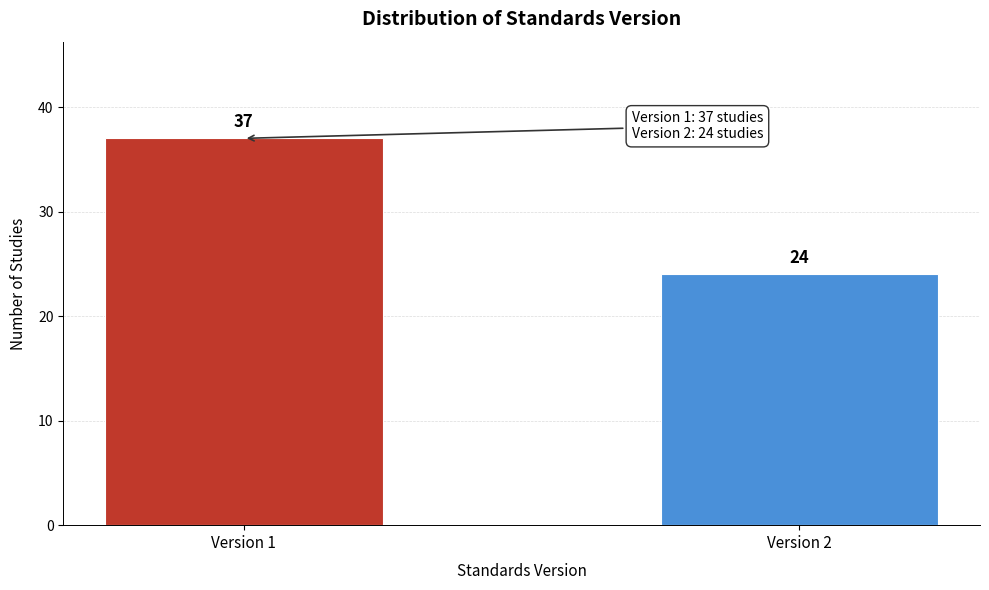

Reading right to left, transcribe all the data shown in this chart.

24	37